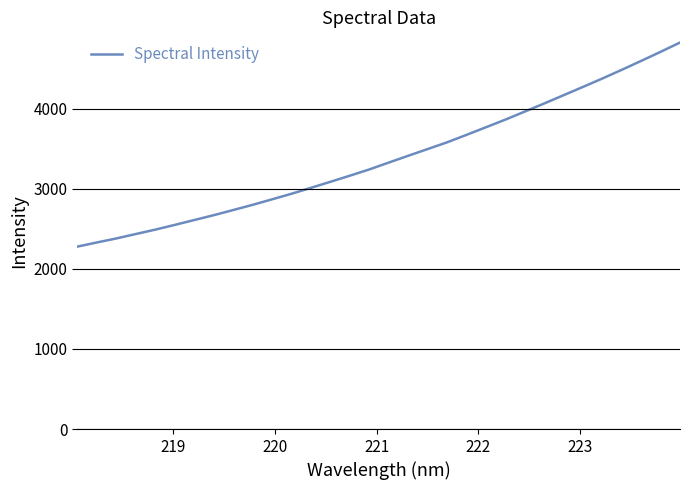

How many lines are shown in the chart?

1